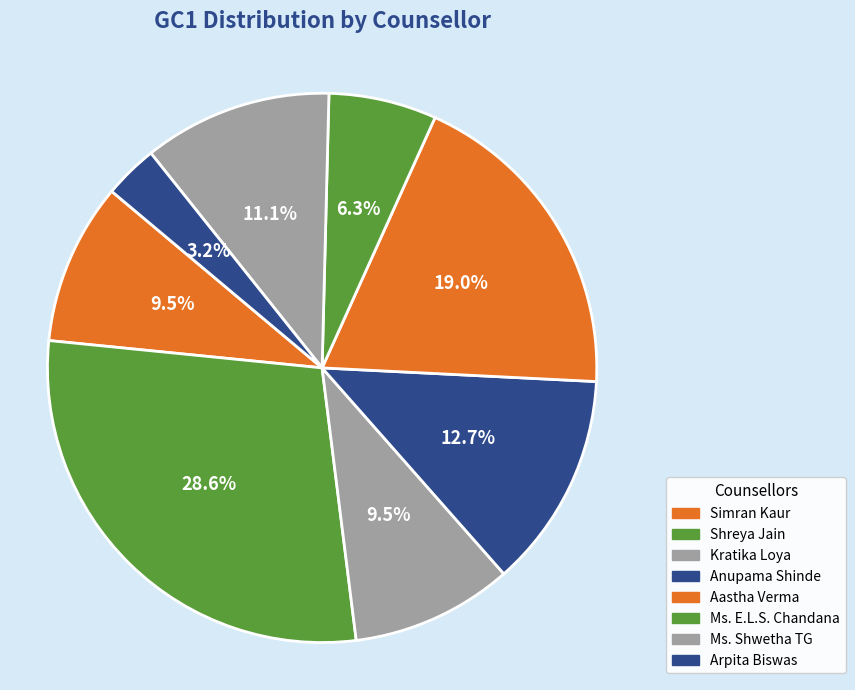

Between Shreya Jain and Ms. Shwetha TG, which is larger?

Shreya Jain